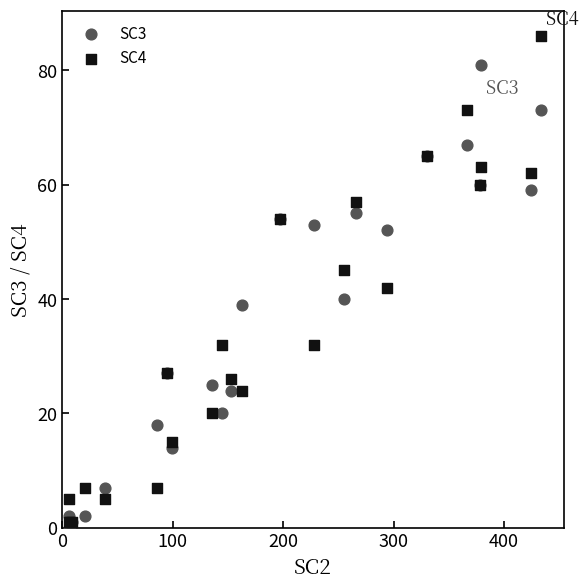

Across all series, what Y value is closest to 43?

42